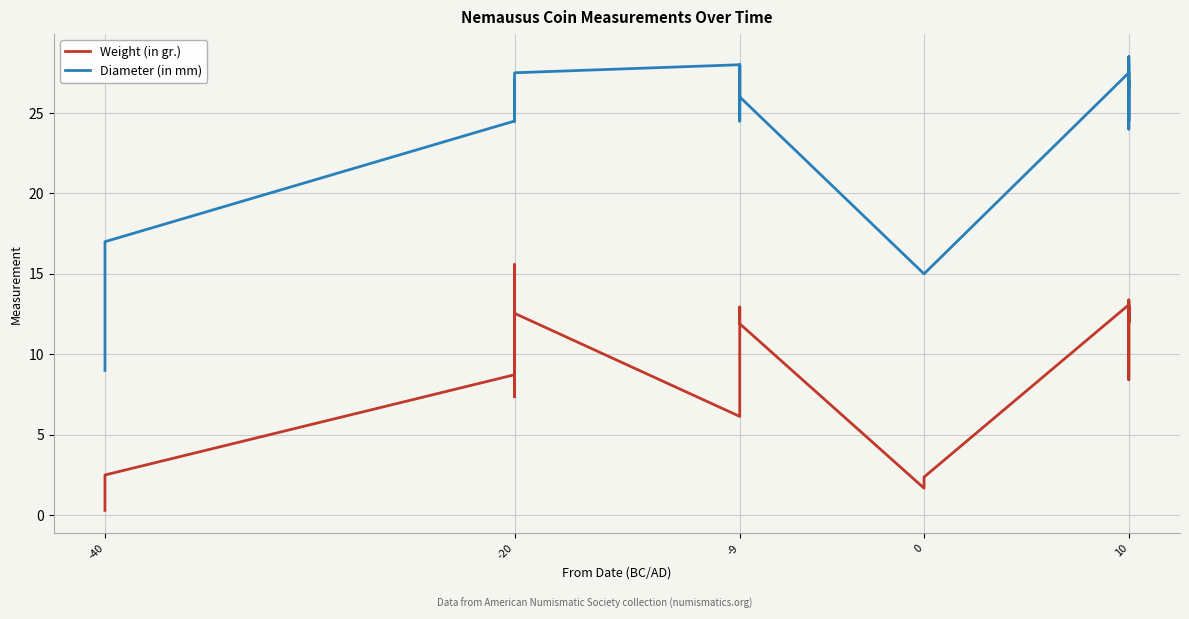

What is the smallest value displayed?

0.3